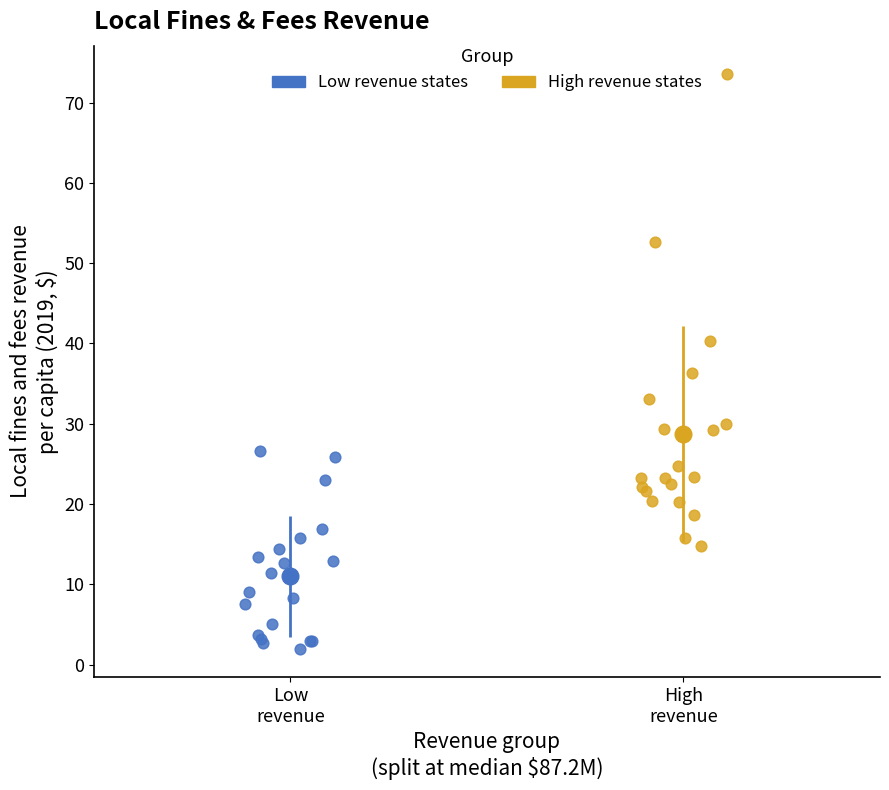

Which series contains the highest Y value?

High revenue states